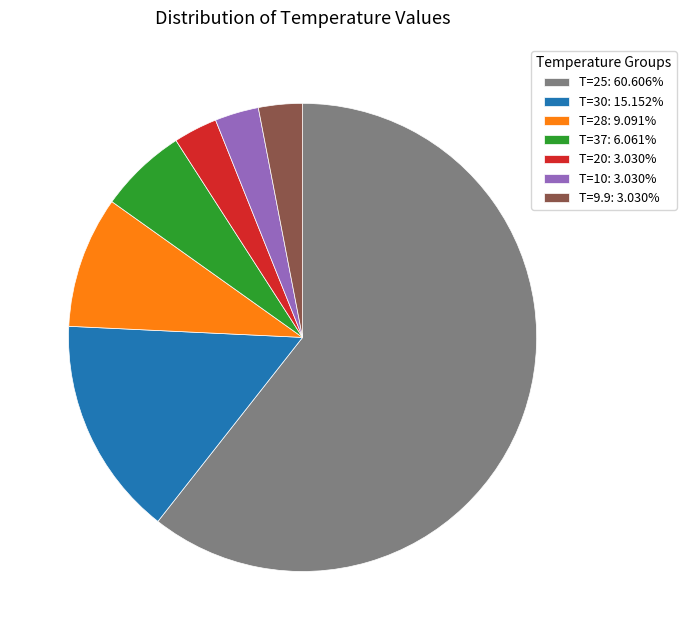

Does any single category account for the majority?

Yes